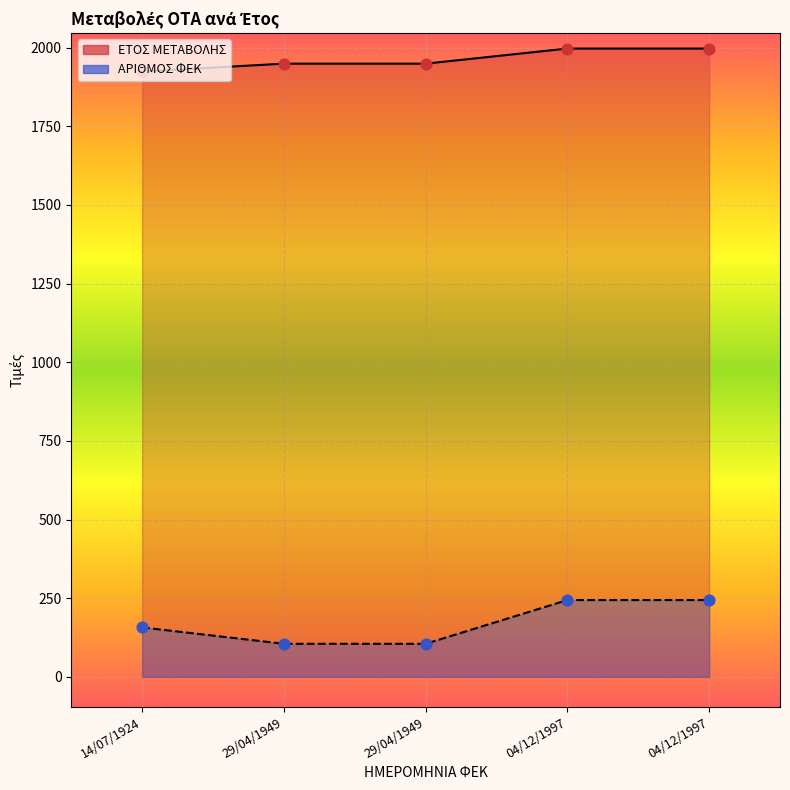

Which series reaches the maximum Y coordinate?

ΕΤΟΣ ΜΕΤΑΒΟΛΗΣ